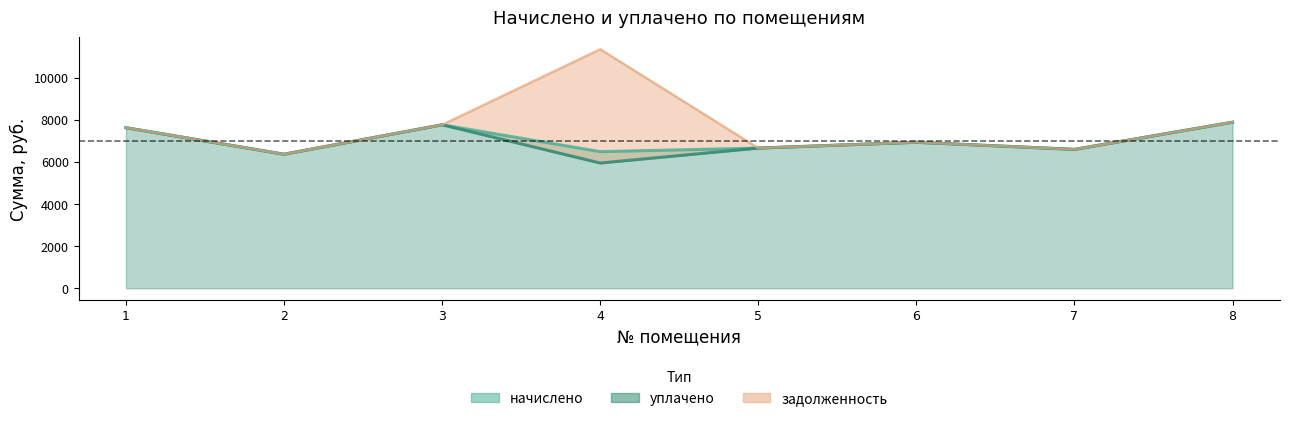

How many interior local peaks does the уплачено series have?

2